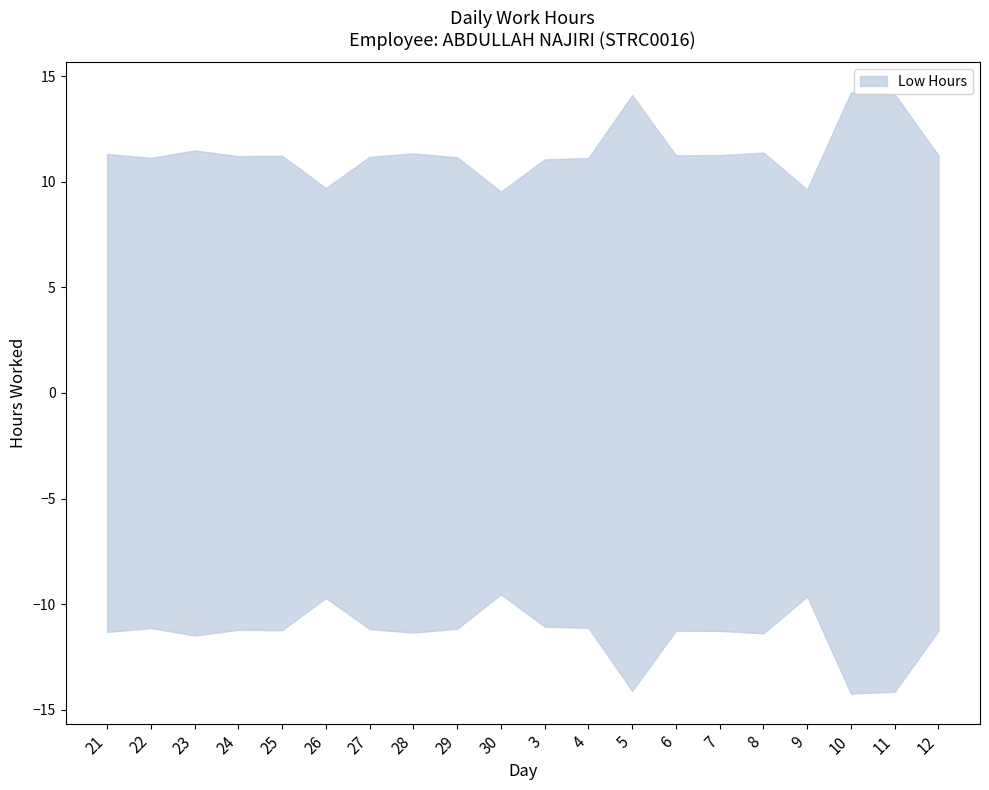

Approximately how many times larger is the value at 8 compared to 22?

1.0